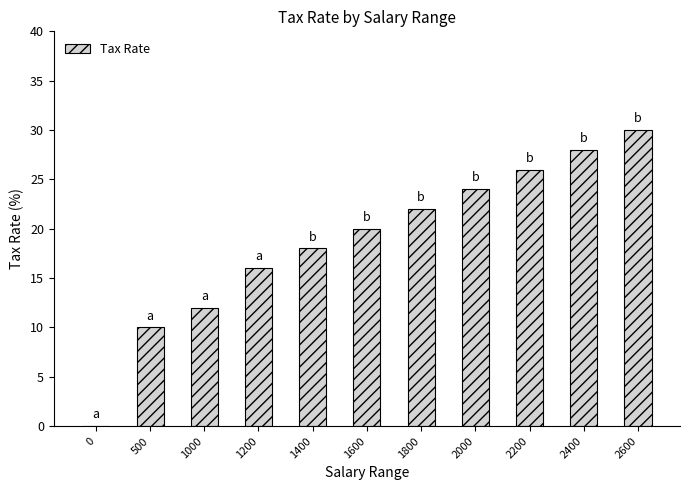

What is the change in value from 1000 to 1200?

+4.0